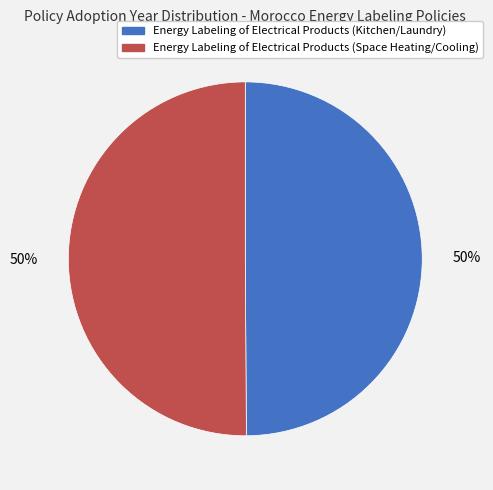

To the nearest percent, what is the average slice percentage?

50%